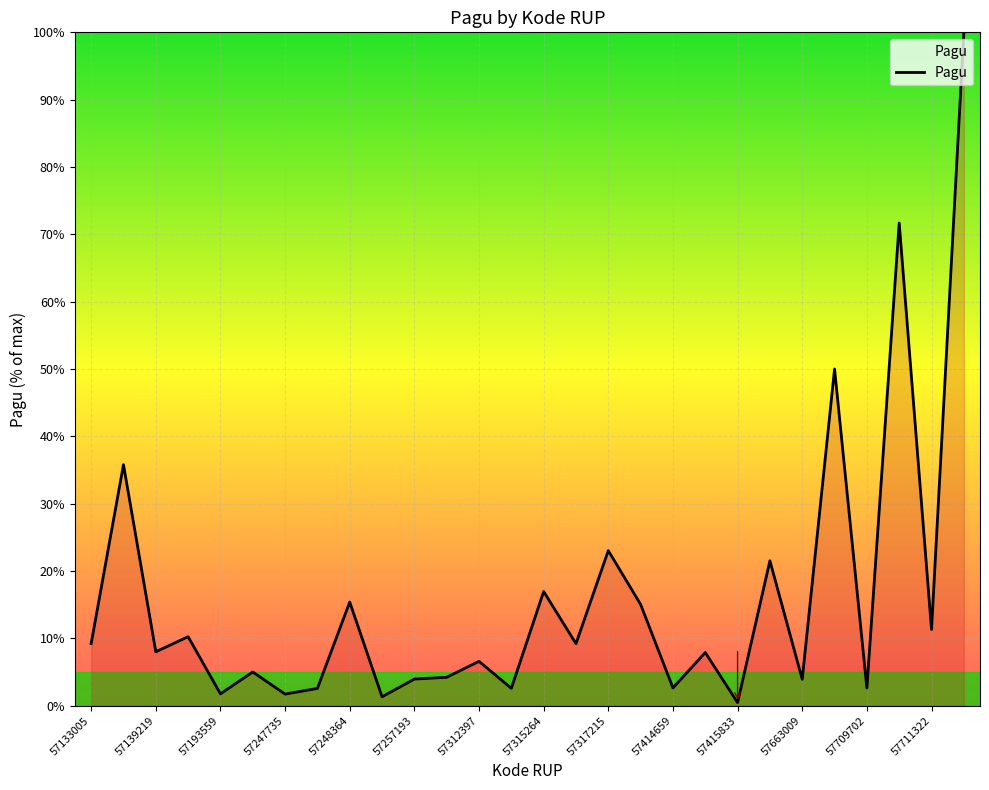

What is the greatest value displayed?

100.0